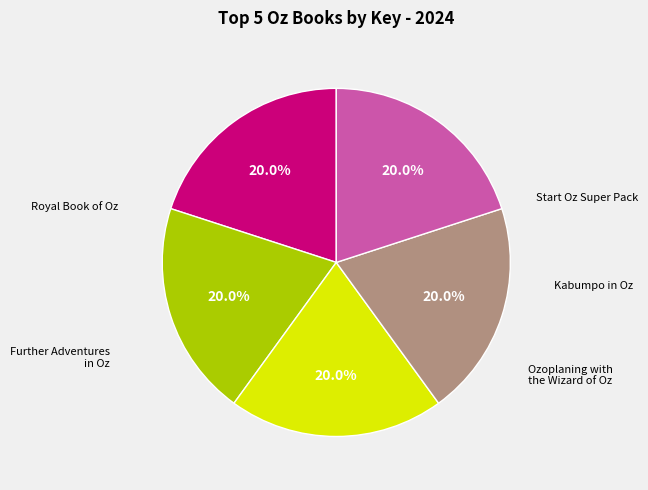

Is there any slice that represents more than half of the pie?

No